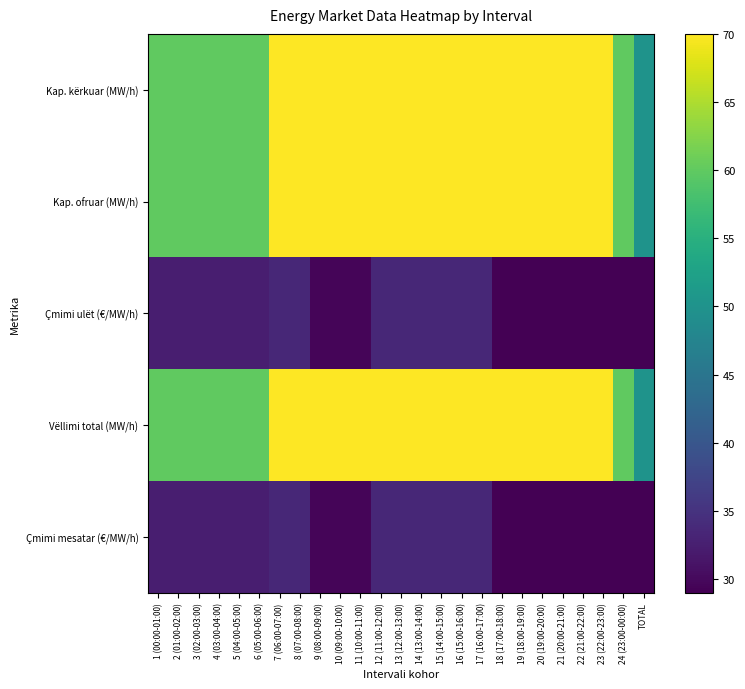

At which category does the chart reach its minimum across all series?

18 (17:00-18:00)